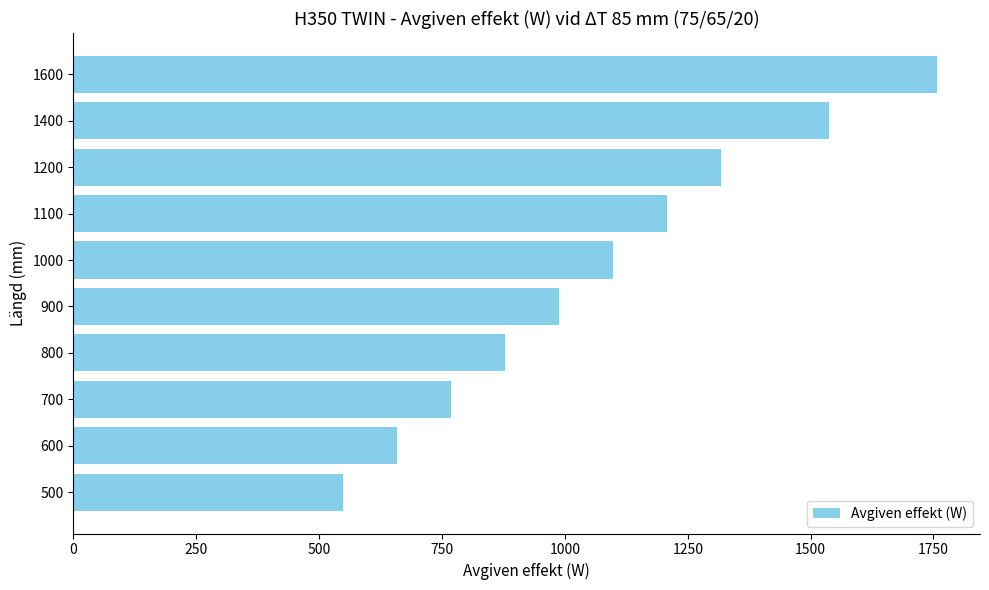

Rank the categories by value from lowest to highest.

500, 600, 700, 800, 900, 1000, 1100, 1200, 1400, 1600